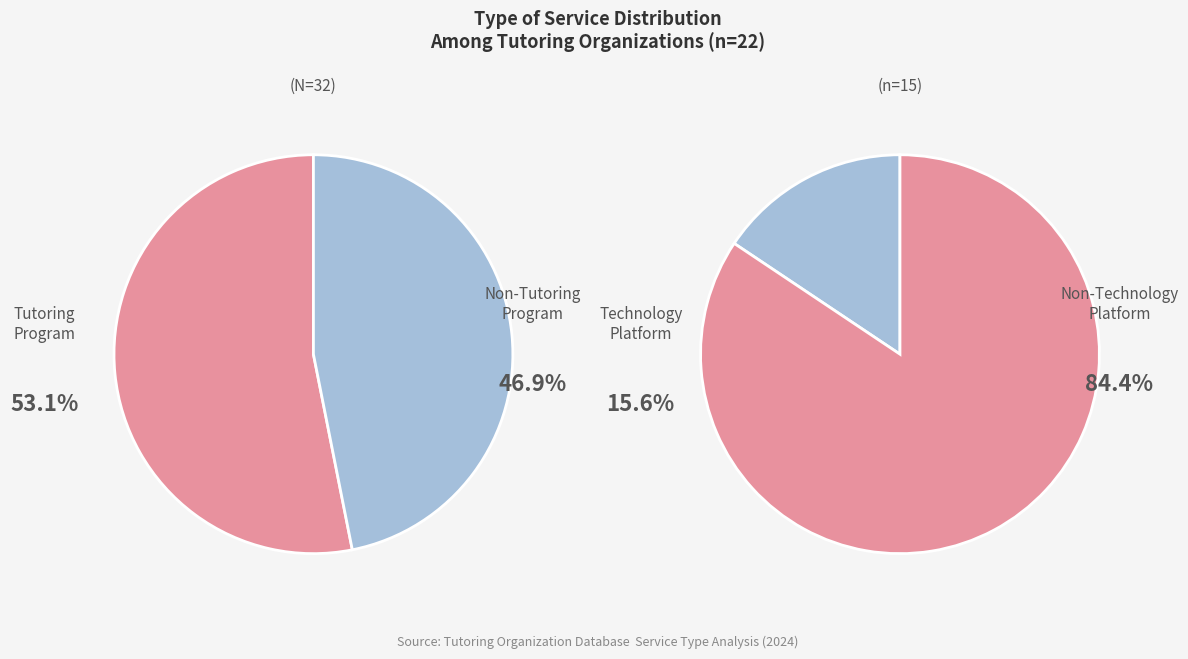

How many slices are in this pie chart?

4